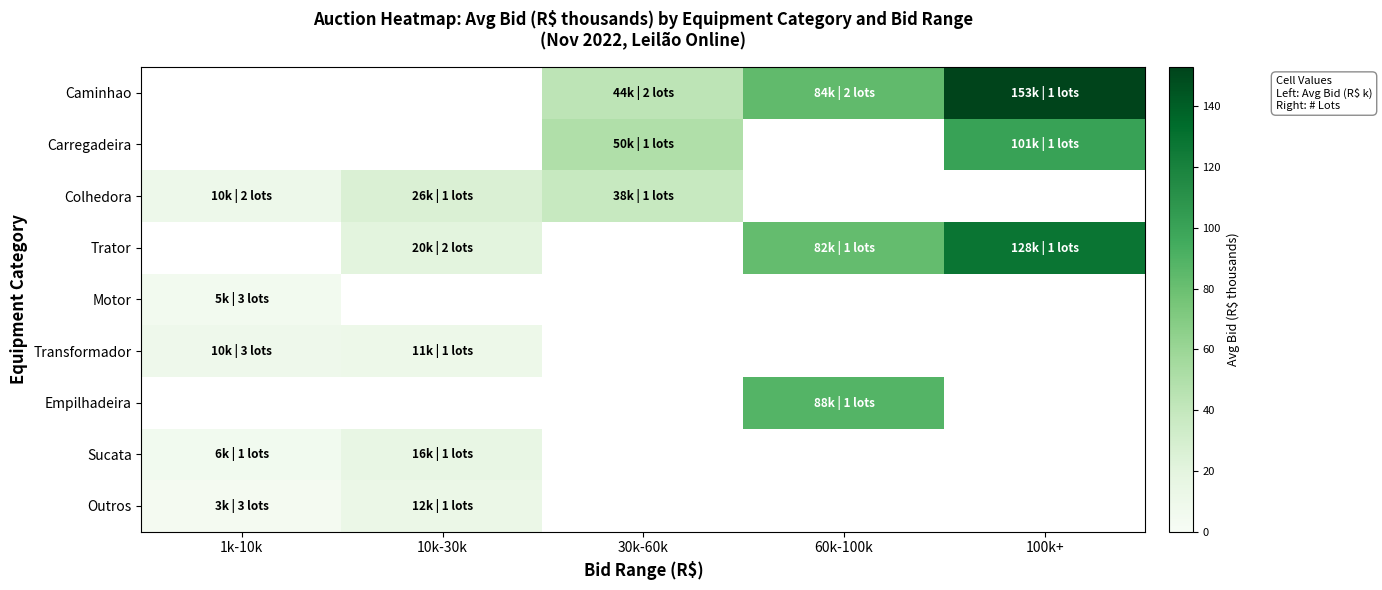

What is the spread (max minus min) of values at 30k-60k?

12.0